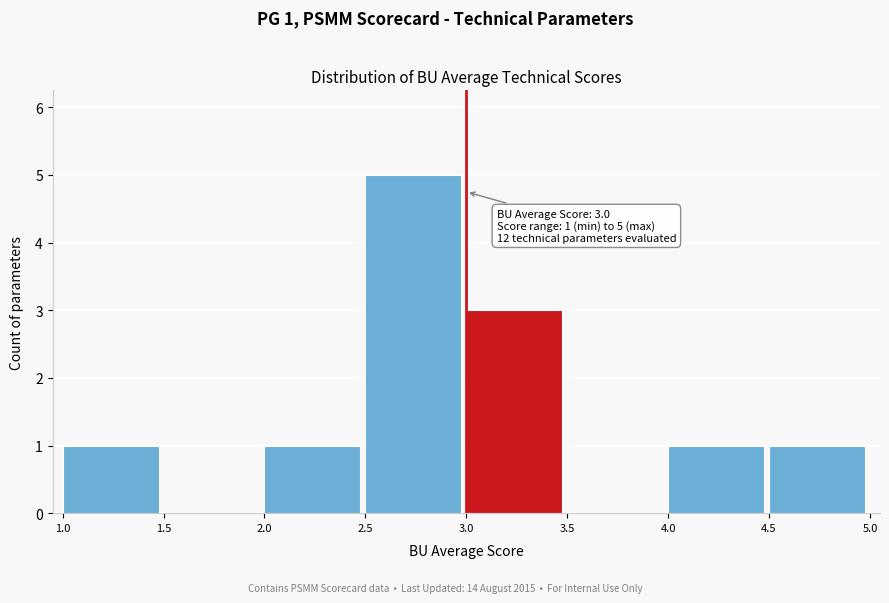

Which range on the x-axis has the tallest bar?

2.5 to 3.0